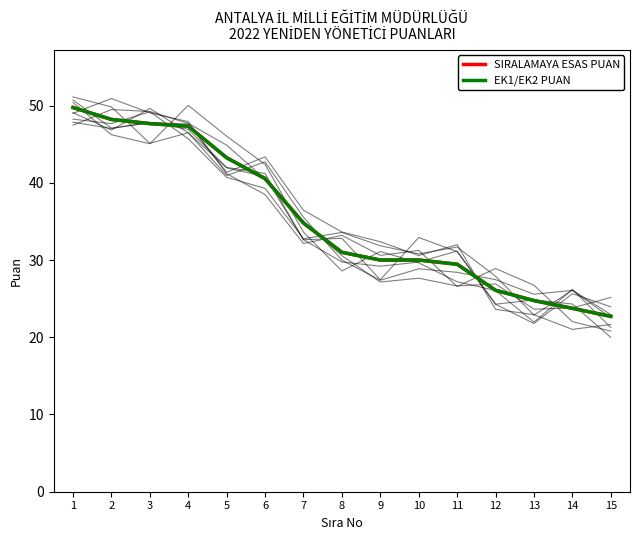

At which category is the sum across all series the highest?

1